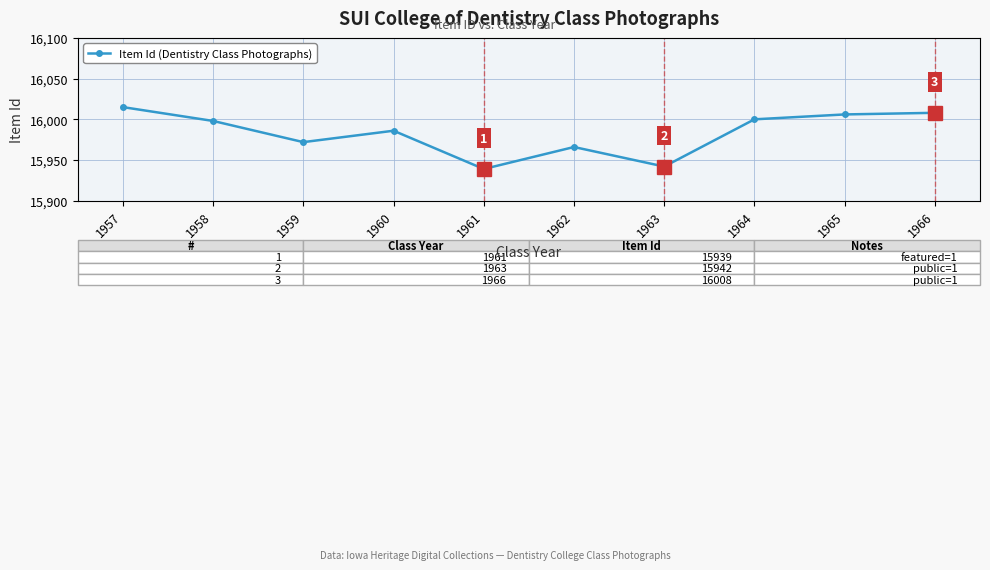

How many data points does each series have?

10